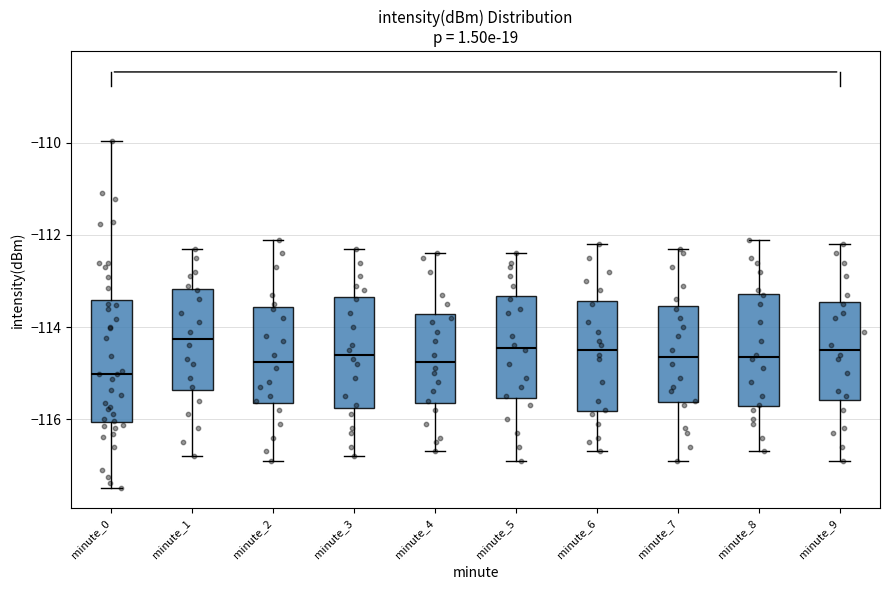

Which box's median line is the highest?

minute_1